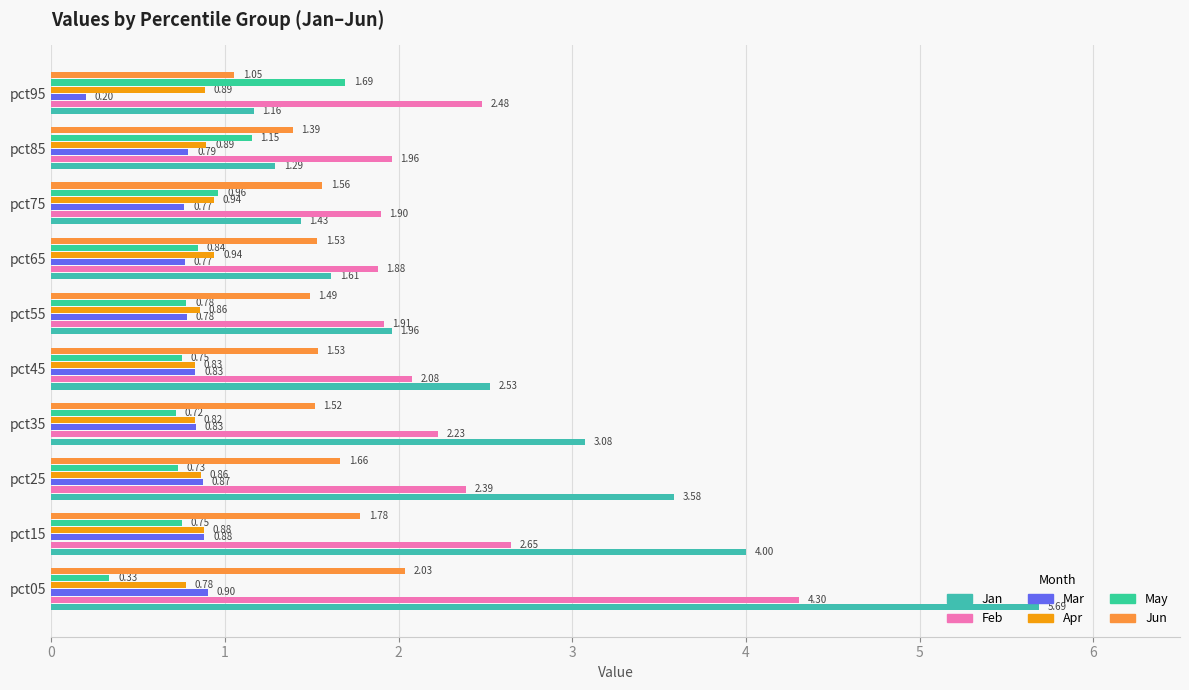

What is the sum of all May values?

8.7